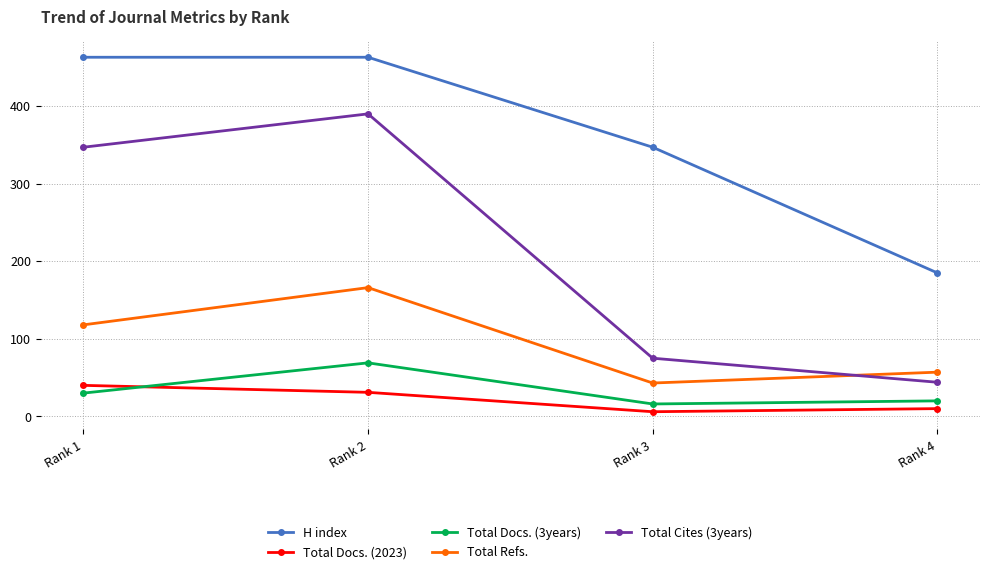

Does the chart have visible grid lines?

Yes